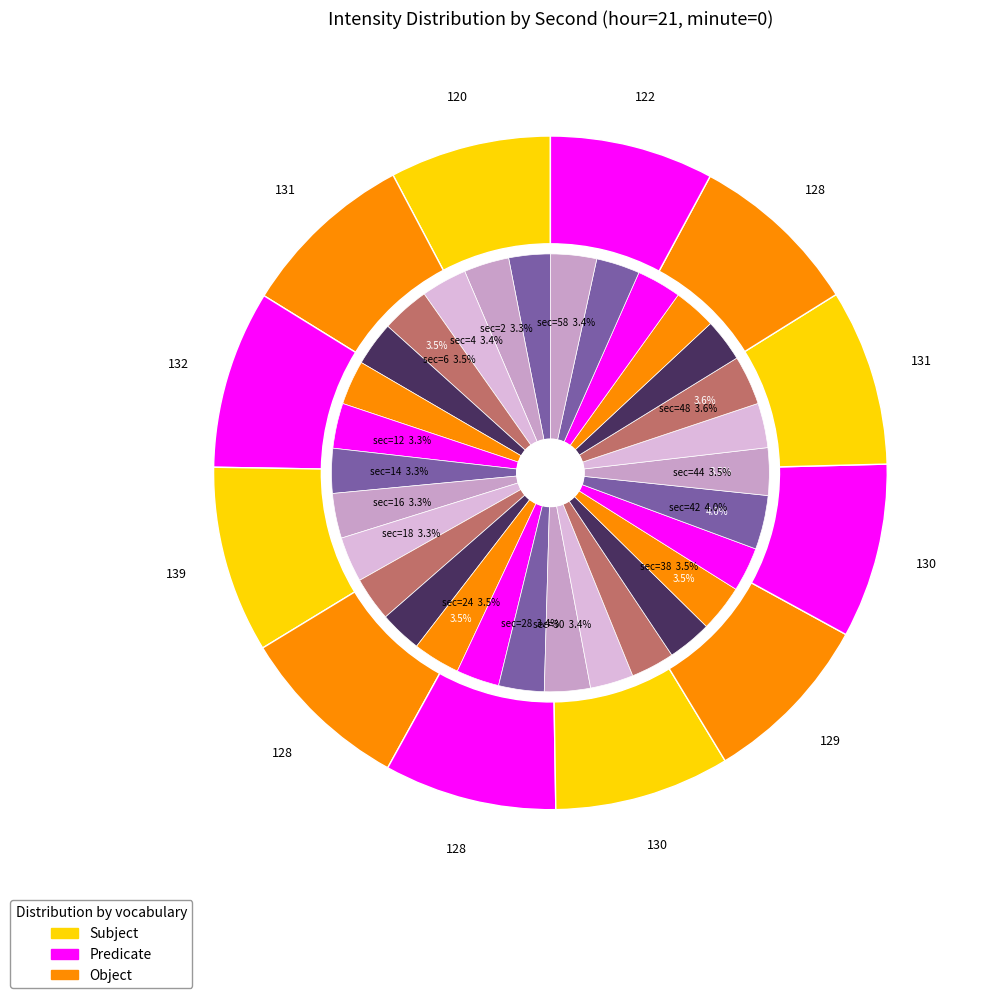

Does 8 represent more than half of the total?

No